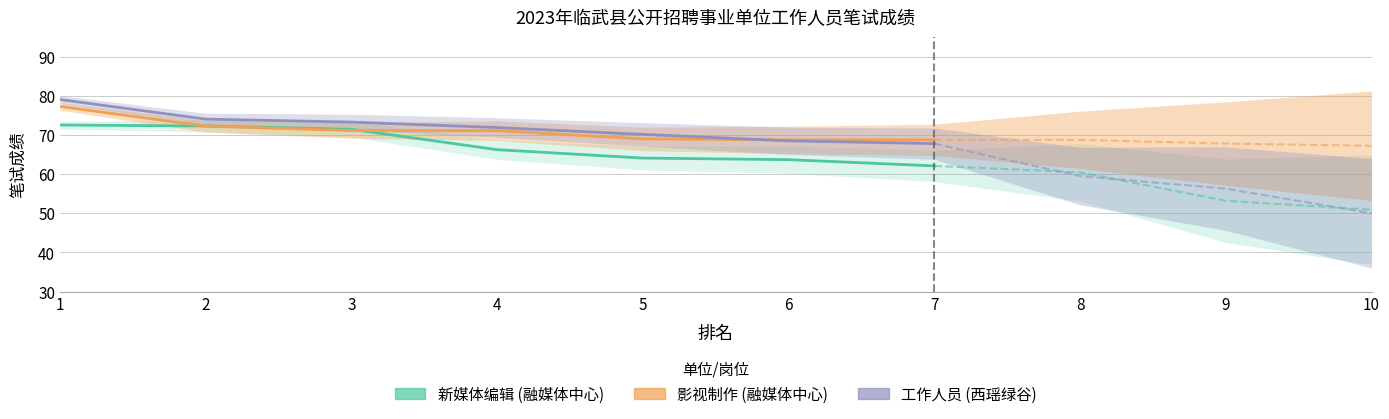

What is the average value of the 临武县融媒体中心 series?

67.5